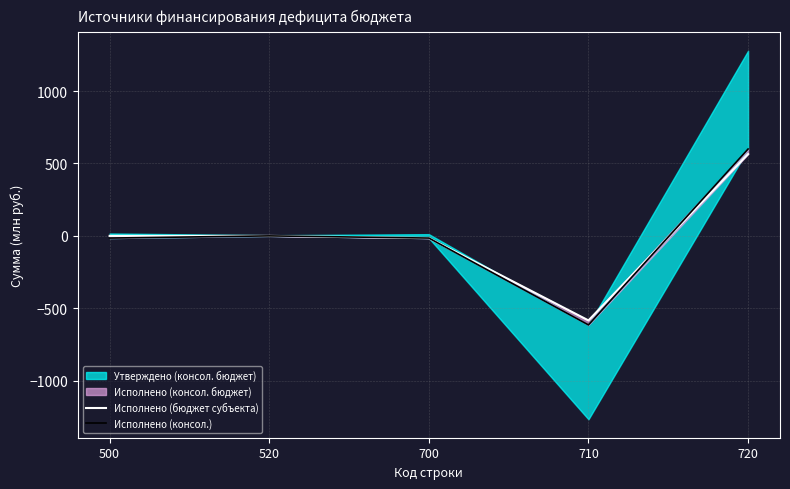

How many lines are shown in the chart?

2